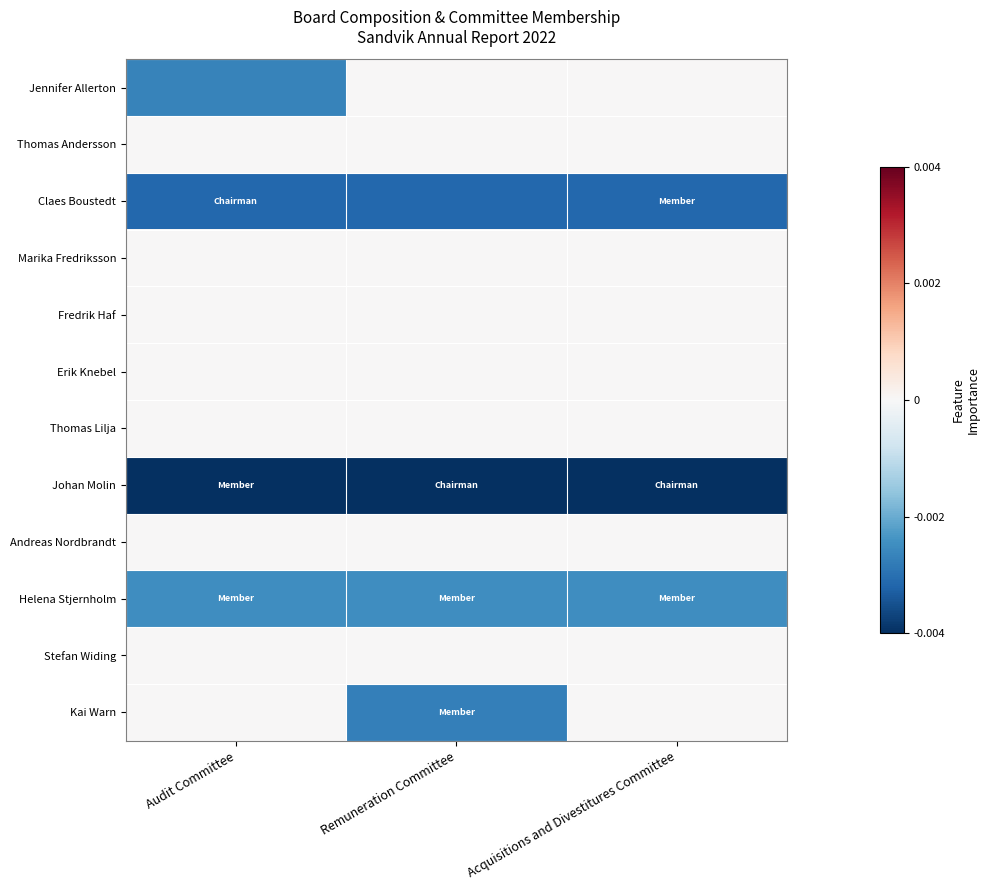

At which category is the sum across all series the highest?

Acquisitions and Divestitures Committee